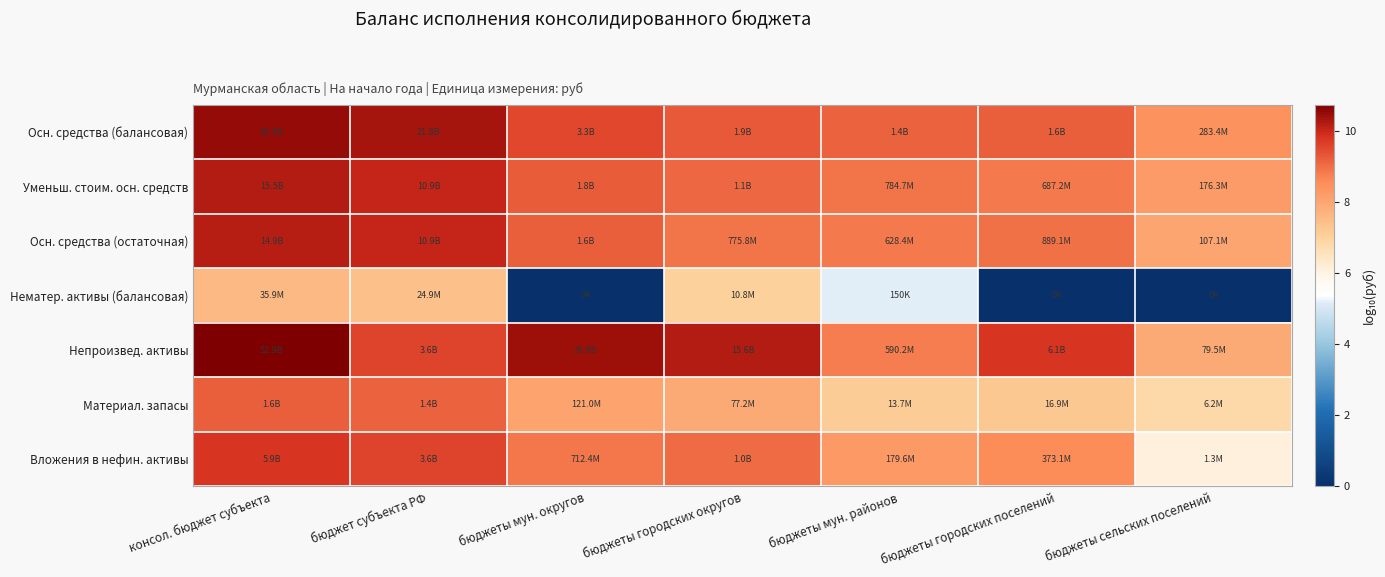

Reading left to right, transcribe all the data shown in this chart.

Осн. средства (балансовая): консол. бюджет субъекта=10.5	бюджет субъекта РФ=10.3	бюджеты мун. округов=9.5	бюджеты городских округов=9.3	бюджеты мун. районов=9.2	бюджеты городских поселений=9.2	бюджеты сельских поселений=8.5
Уменьш. стоим. осн. средств: консол. бюджет субъекта=10.2	бюджет субъекта РФ=10.0	бюджеты мун. округов=9.3	бюджеты городских округов=9.1	бюджеты мун. районов=8.9	бюджеты городских поселений=8.8	бюджеты сельских поселений=8.2
Осн. средства (остаточная): консол. бюджет субъекта=10.2	бюджет субъекта РФ=10.0	бюджеты мун. округов=9.2	бюджеты городских округов=8.9	бюджеты мун. районов=8.8	бюджеты городских поселений=8.9	бюджеты сельских поселений=8.0
Нематер. активы (балансовая): консол. бюджет субъекта=7.6	бюджет субъекта РФ=7.4	бюджеты мун. округов=0.0	бюджеты городских округов=7.0	бюджеты мун. районов=5.2	бюджеты городских поселений=0.0	бюджеты сельских поселений=0.0
Непроизвед. активы: консол. бюджет субъекта=10.7	бюджет субъекта РФ=9.6	бюджеты мун. округов=10.4	бюджеты городских округов=10.2	бюджеты мун. районов=8.8	бюджеты городских поселений=9.8	бюджеты сельских поселений=7.9
Материал. запасы: консол. бюджет субъекта=9.2	бюджет субъекта РФ=9.1	бюджеты мун. округов=8.1	бюджеты городских округов=7.9	бюджеты мун. районов=7.1	бюджеты городских поселений=7.2	бюджеты сельских поселений=6.8
Вложения в нефин. активы: консол. бюджет субъекта=9.8	бюджет субъекта РФ=9.6	бюджеты мун. округов=8.9	бюджеты городских округов=9.0	бюджеты мун. районов=8.3	бюджеты городских поселений=8.6	бюджеты сельских поселений=6.1